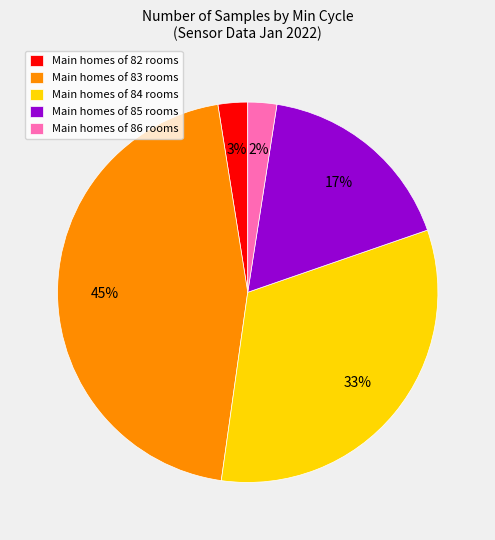

To the nearest percent, what is the average slice percentage?

20%